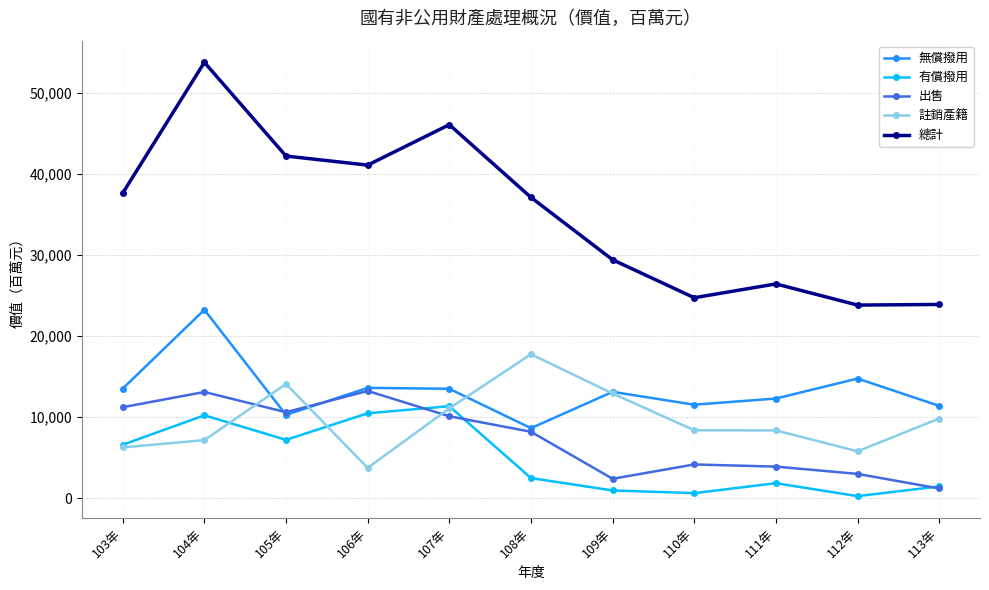

True or false: 註銷產籍 has a value of 17684 at 113年.

False